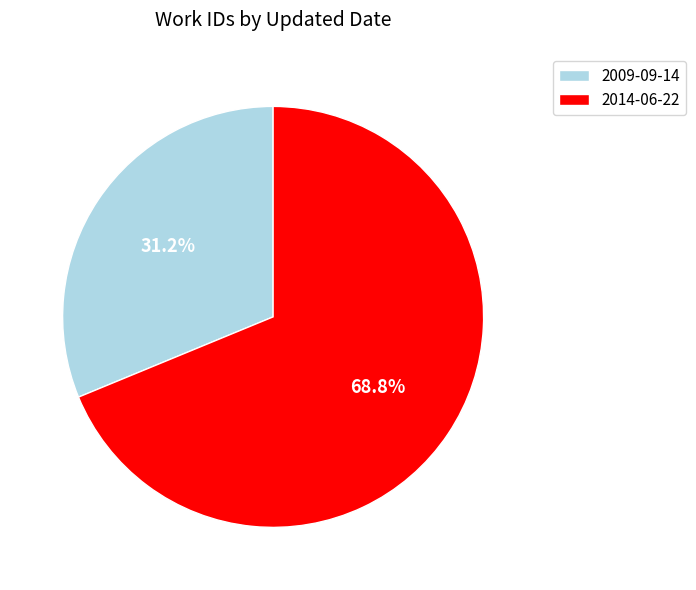

Is it true that 2009-09-14 is 40% of the pie?

False